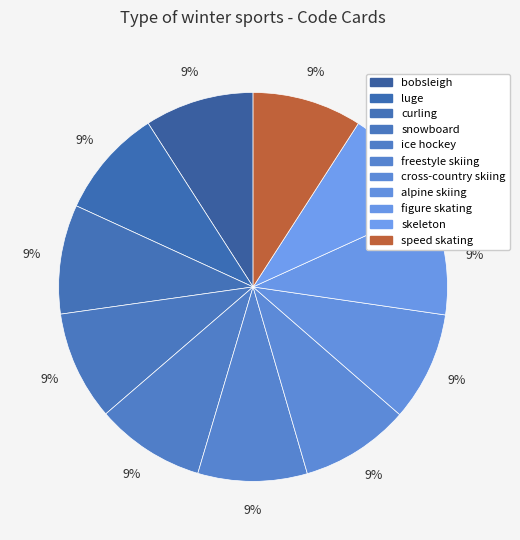

How many slices are in this pie chart?

11